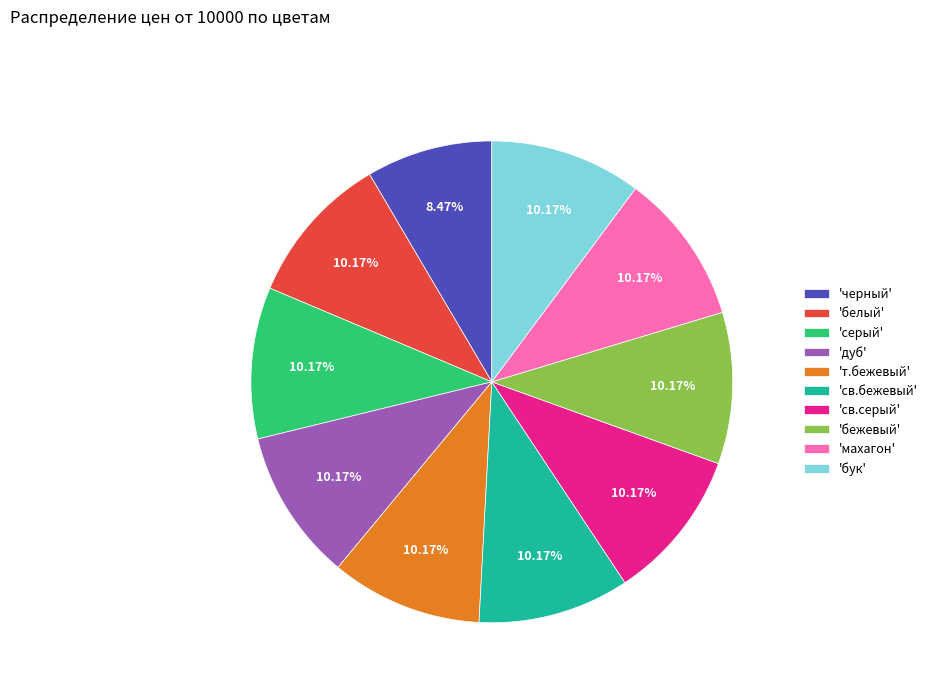

Is the sum of 'св.бежевый' and 'св.серый' greater than half?

No